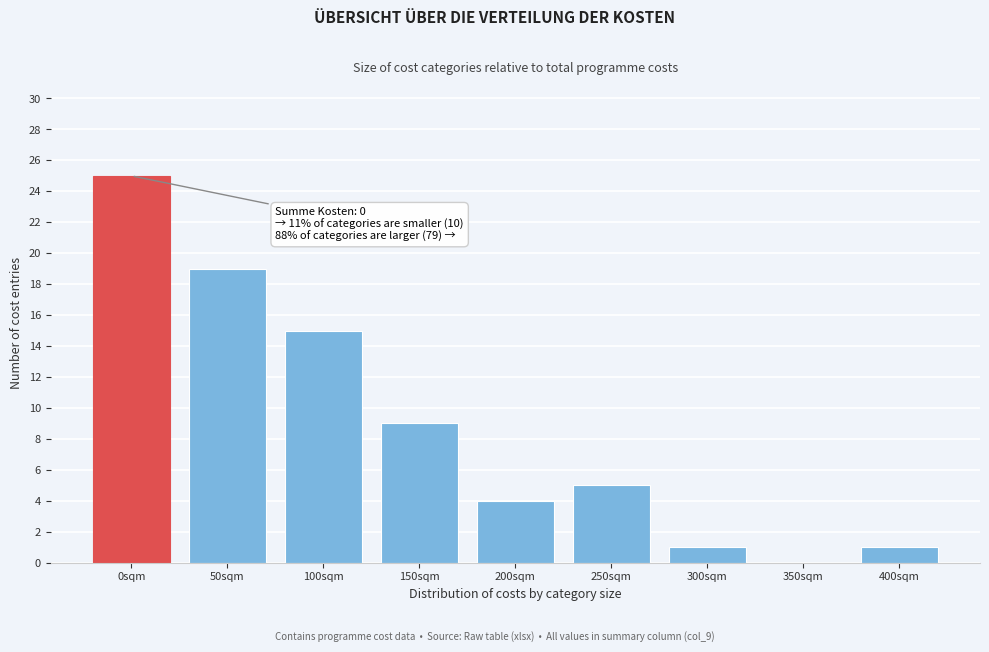

Reading left to right, extract all data points from this chart.

0sqm=25	50sqm=19	100sqm=15	150sqm=9	200sqm=4	250sqm=5	300sqm=1	350sqm=0	400sqm=1